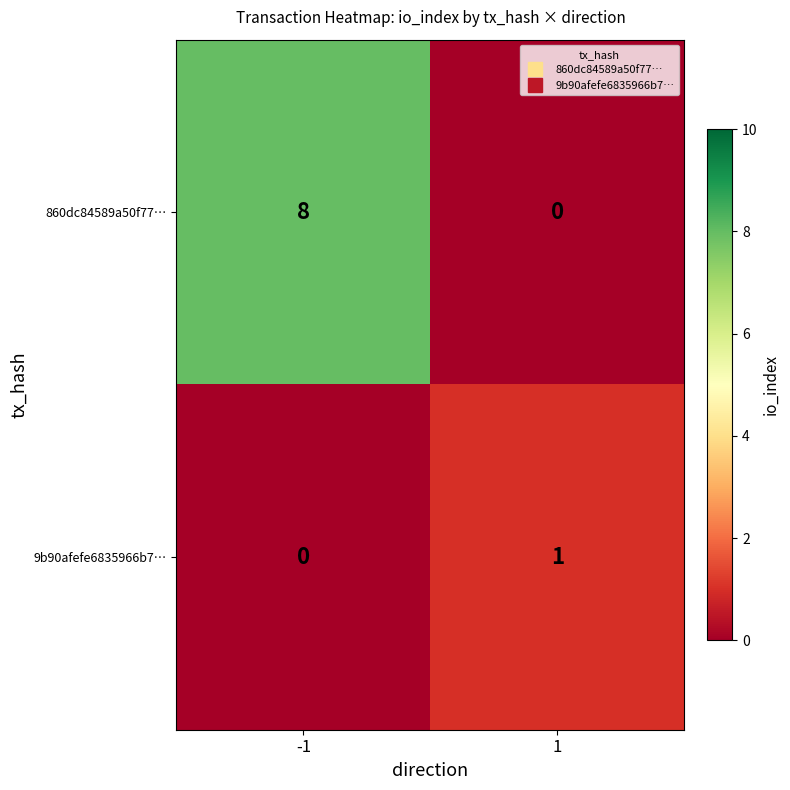

Reading left to right, list all the values displayed in this chart.

860dc84589a50f77…: 8	0
9b90afefe6835966b7…: 0	1